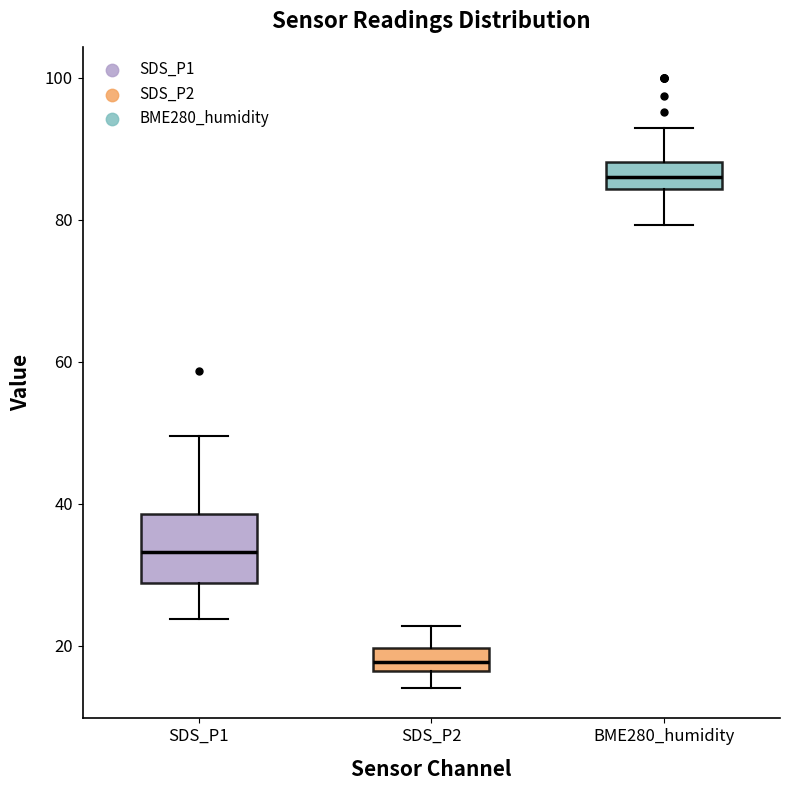

Reading left to right, transcribe this box plot: for each box, give where its median line is, the range the box spans, and where its two whiskers end, as read against the y-axis. The values are not printed on the chart, so give them approximately, as read against the axis.

SDS_P1: median 34, box 28 to 38, whiskers 24 to 50
SDS_P2: median 18, box 16 to 20, whiskers 14 to 22
BME280_humidity: median 86, box 84 to 88, whiskers 80 to 92